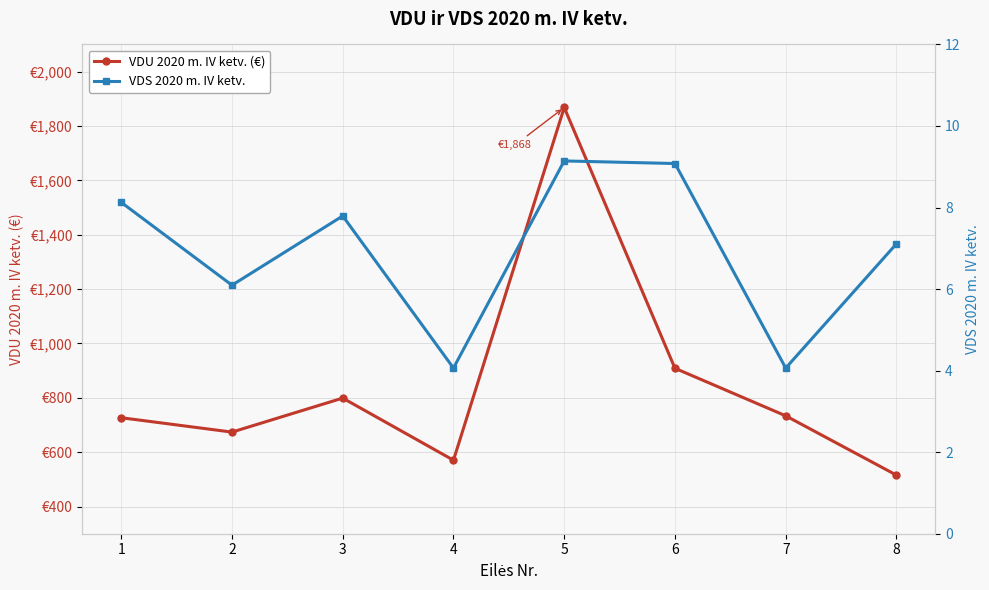

True or false: VDU 2020 m. IV ketv. (€) and VDS 2020 m. IV ketv. intersect in this chart.

False